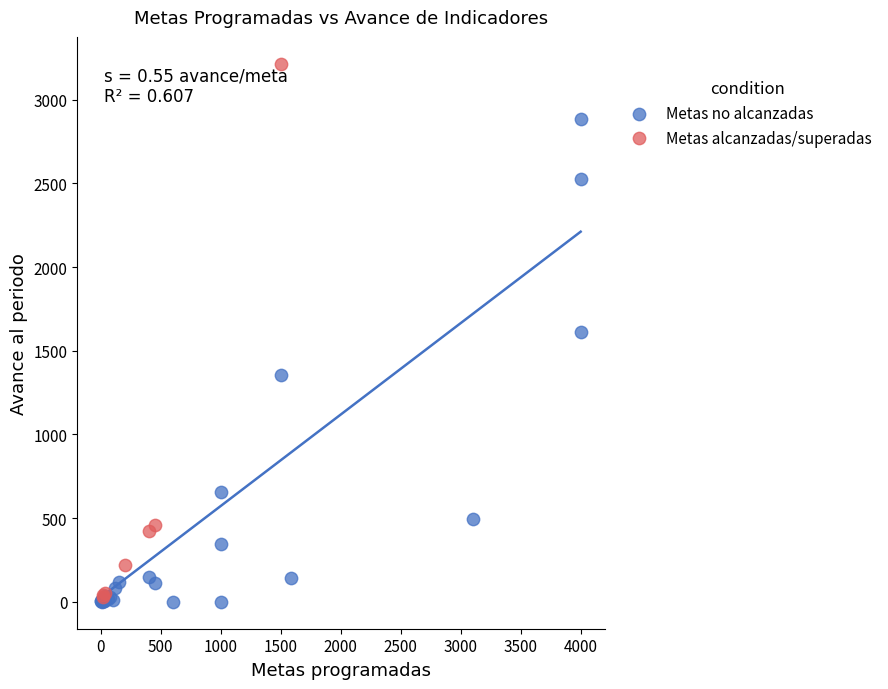

Which series reaches the maximum Y coordinate?

Metas alcanzadas/superadas